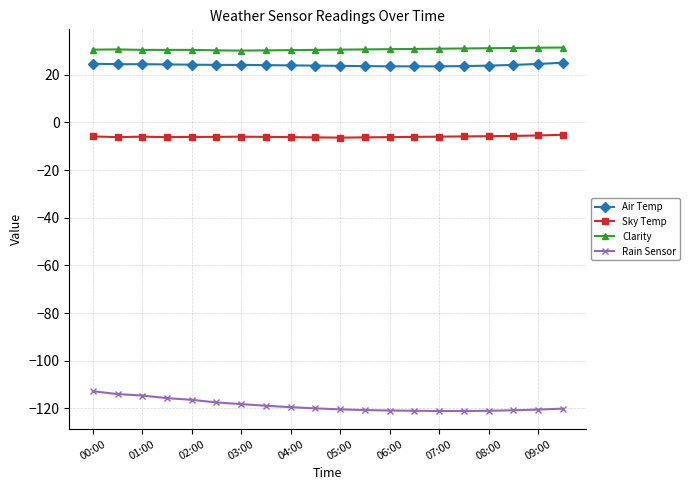

What is the value of the Air Temp point at the 11th from the left?

23.7